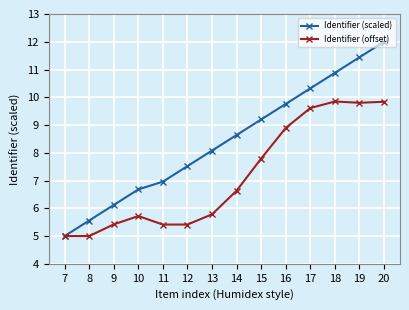

At which label does Identifier (scaled) reach its peak?

20